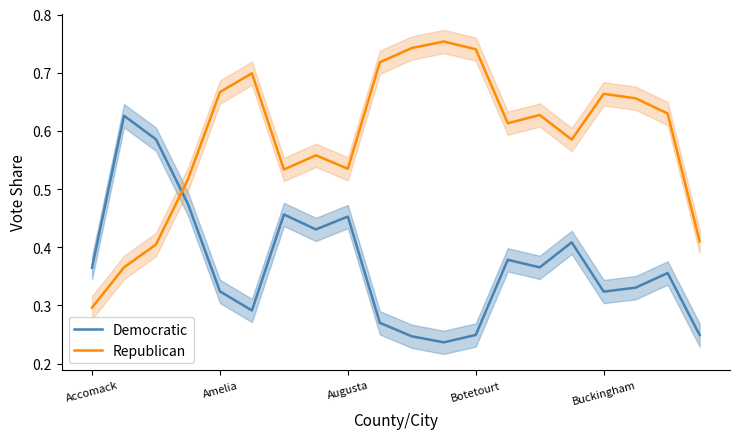

How many Republican values are between 0 and 1?

20